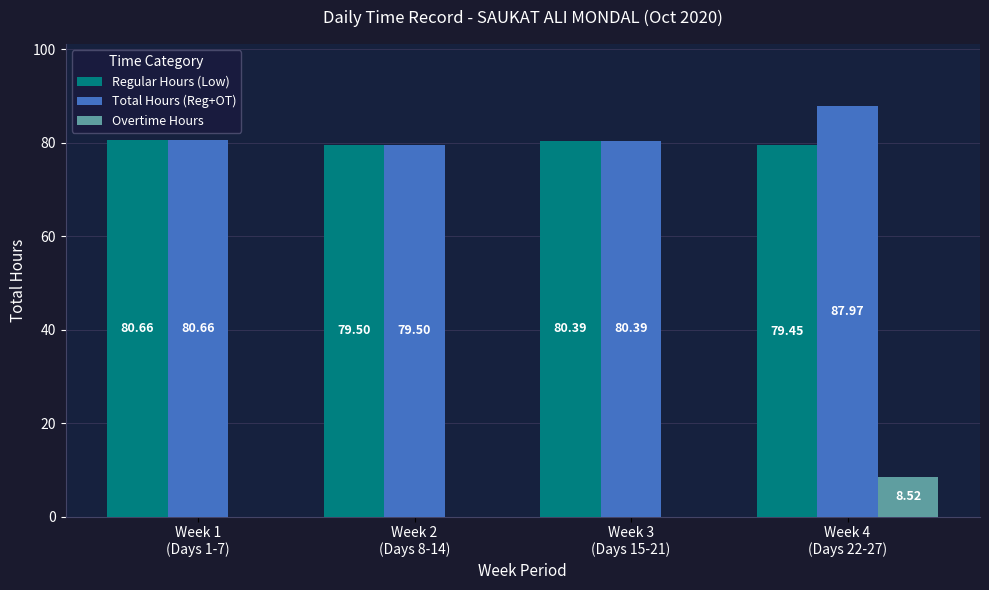

Which series has the largest total across all categories?

Total Hours (Reg+OT)